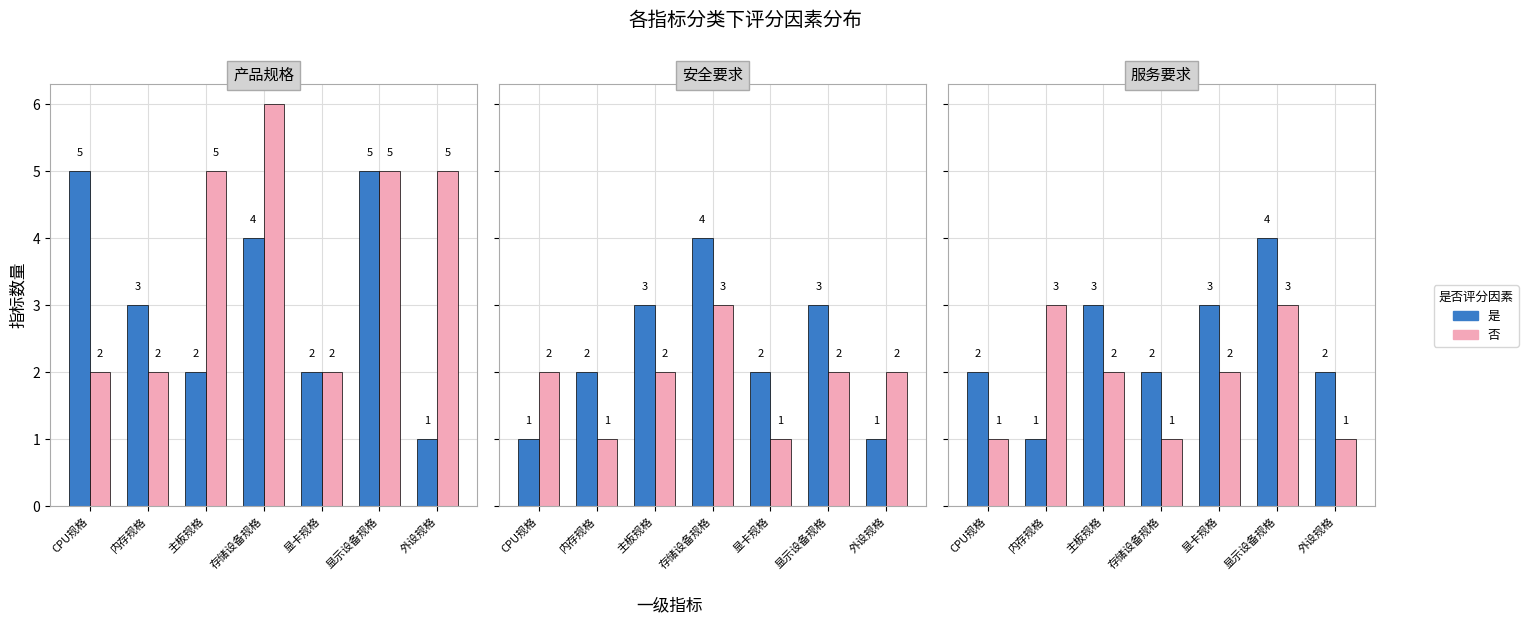

At how many categories does at least one series exceed 1?

7